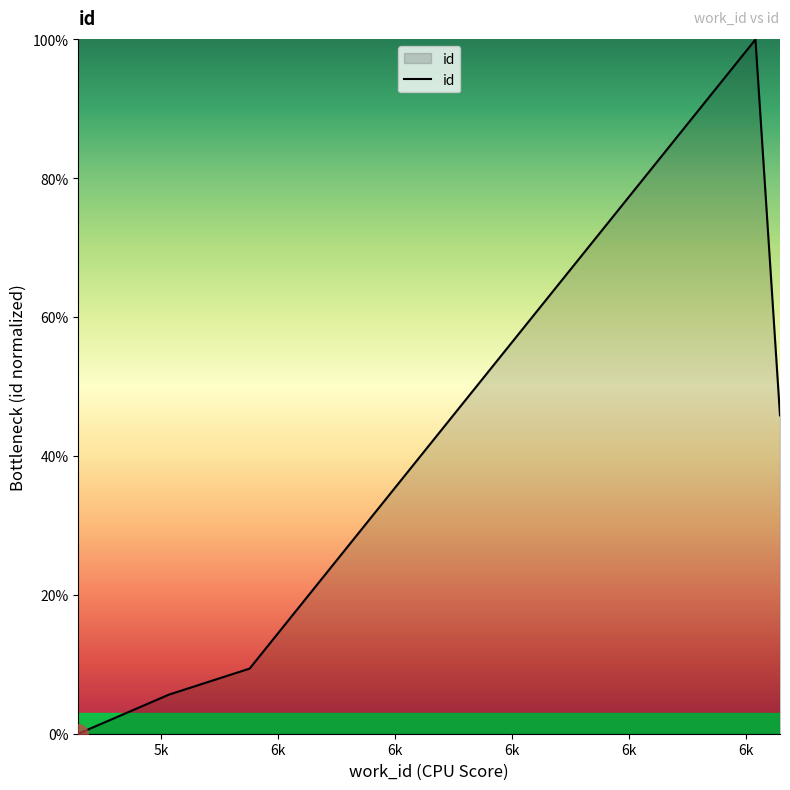

What is the difference between the second highest and minimum values?

45.9